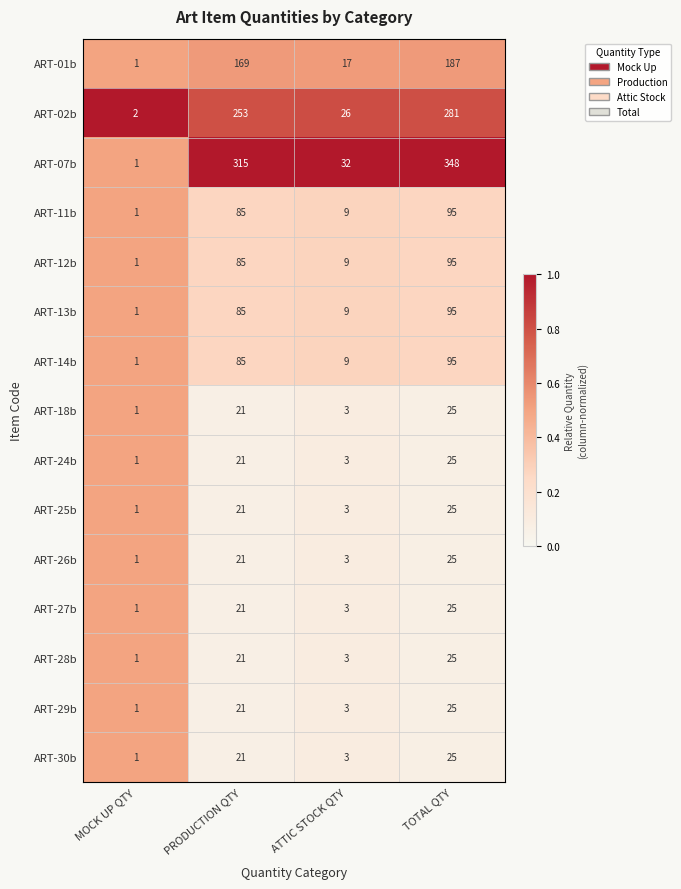

What is the difference between the maximum and minimum values in the ART-13b series?

94